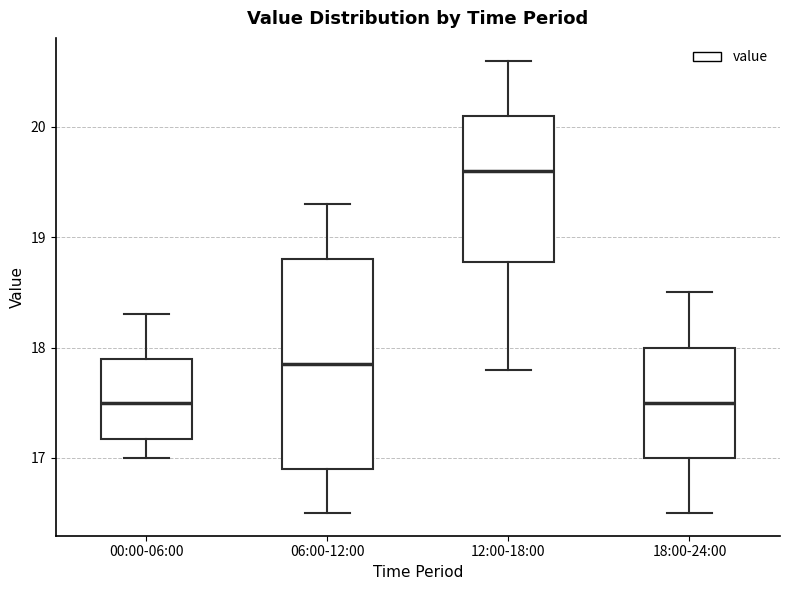

Where does the median line of the box for 00:00-06:00 sit on the y-axis? The values are not printed on the chart, so give them approximately, as read against the axis.

17.5